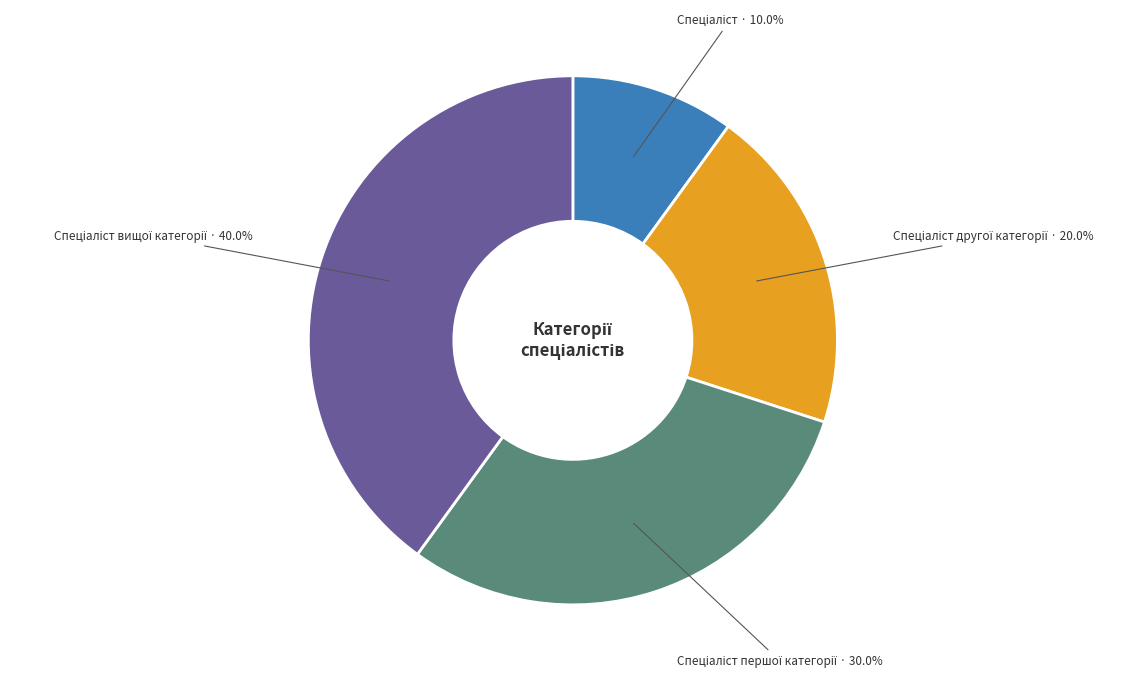

Is there any slice that represents more than half of the pie?

No